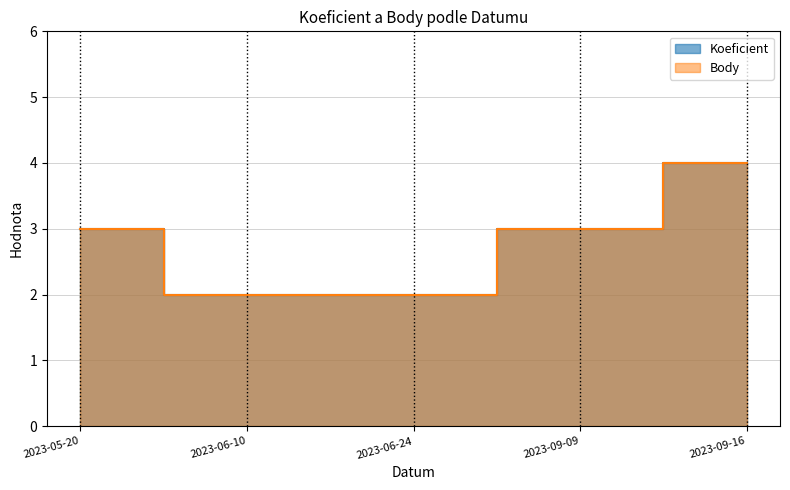

Reading left to right, list all the values displayed in this chart.

Koeficient: 2023-05-20=3	2023-06-10=2	2023-06-24=2	2023-09-09=3	2023-09-16=4
Body: 2023-05-20=3	2023-06-10=2	2023-06-24=2	2023-09-09=3	2023-09-16=4